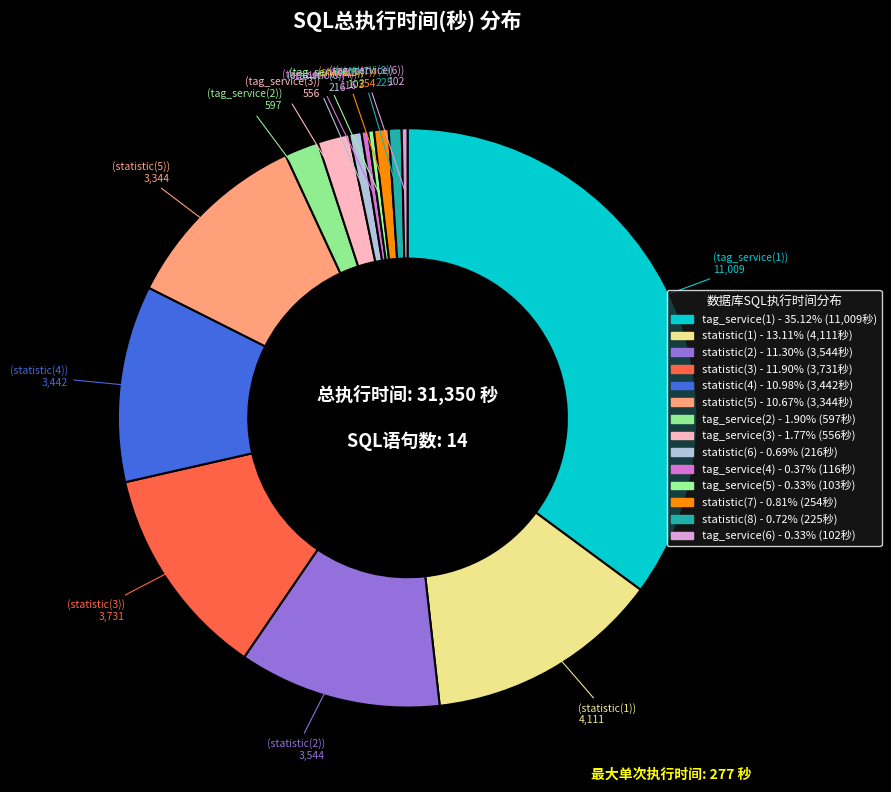

Count the number of slices in the pie.

14